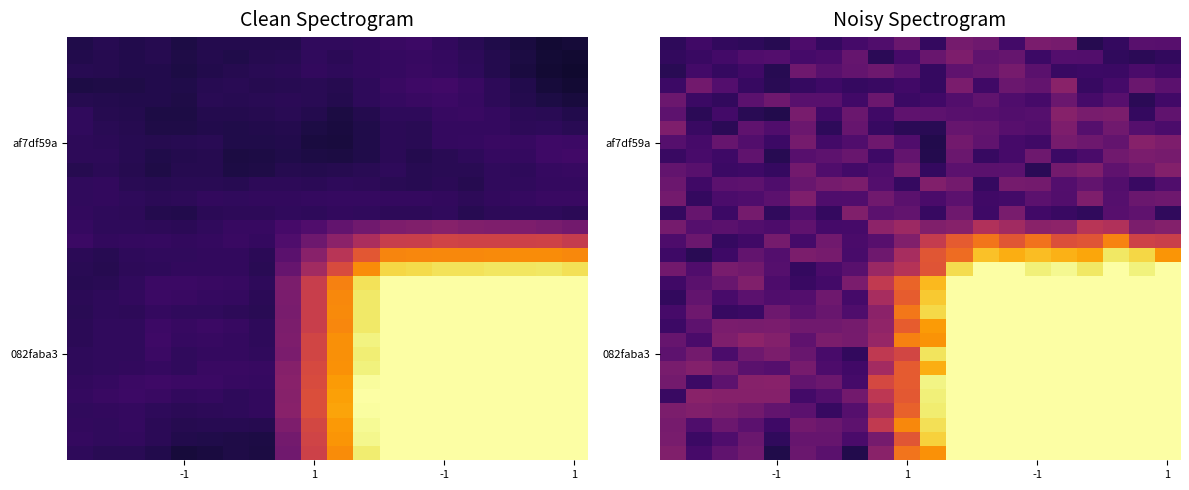

What is the smallest value displayed?

0.1